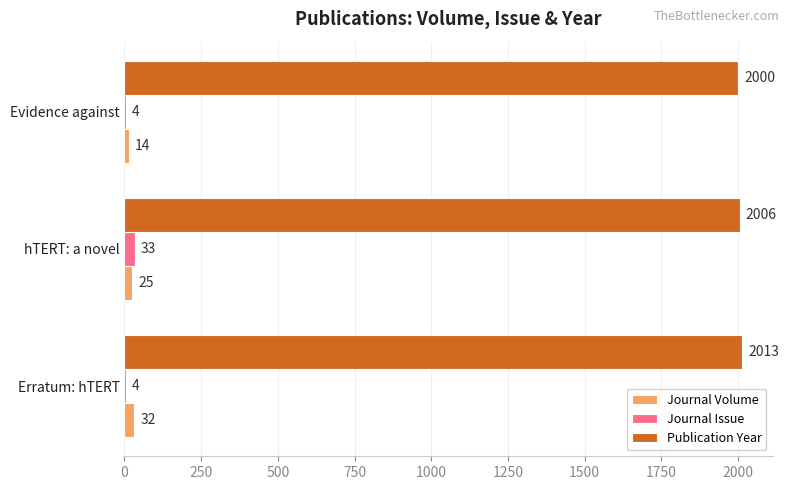

Which category has the highest value in the Journal Volume series?

Erratum: hTERT